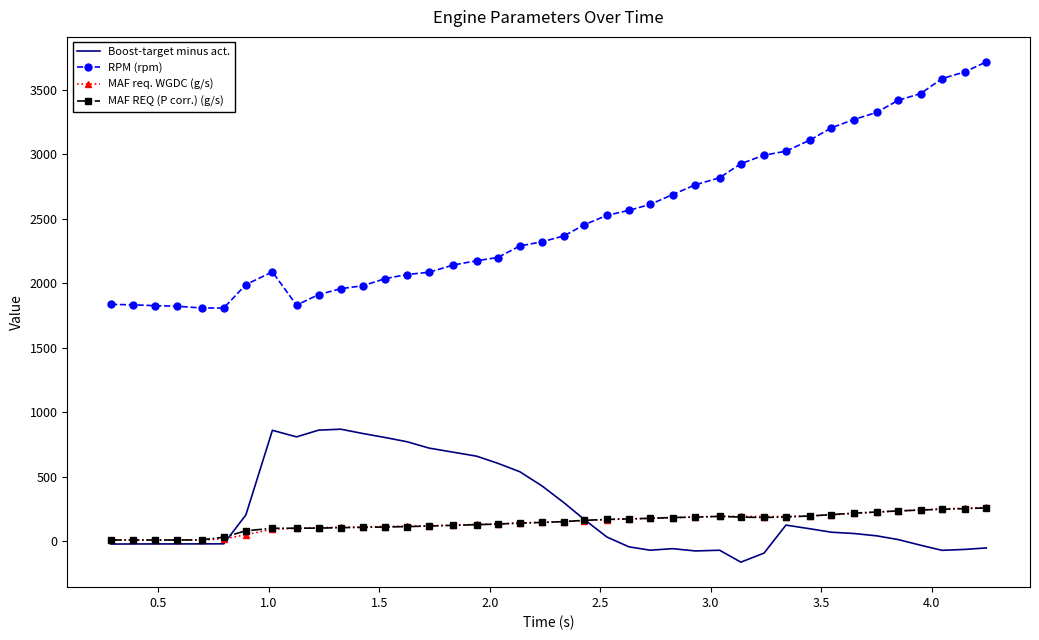

Which series has the widest spread of values?

RPM (rpm)